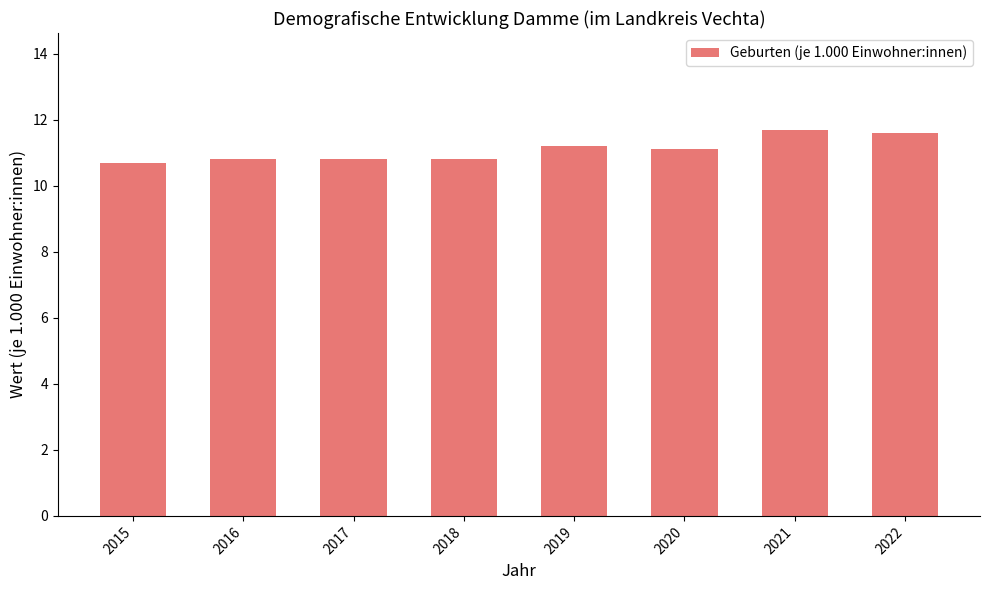

What is the minimum value shown in the chart?

10.7